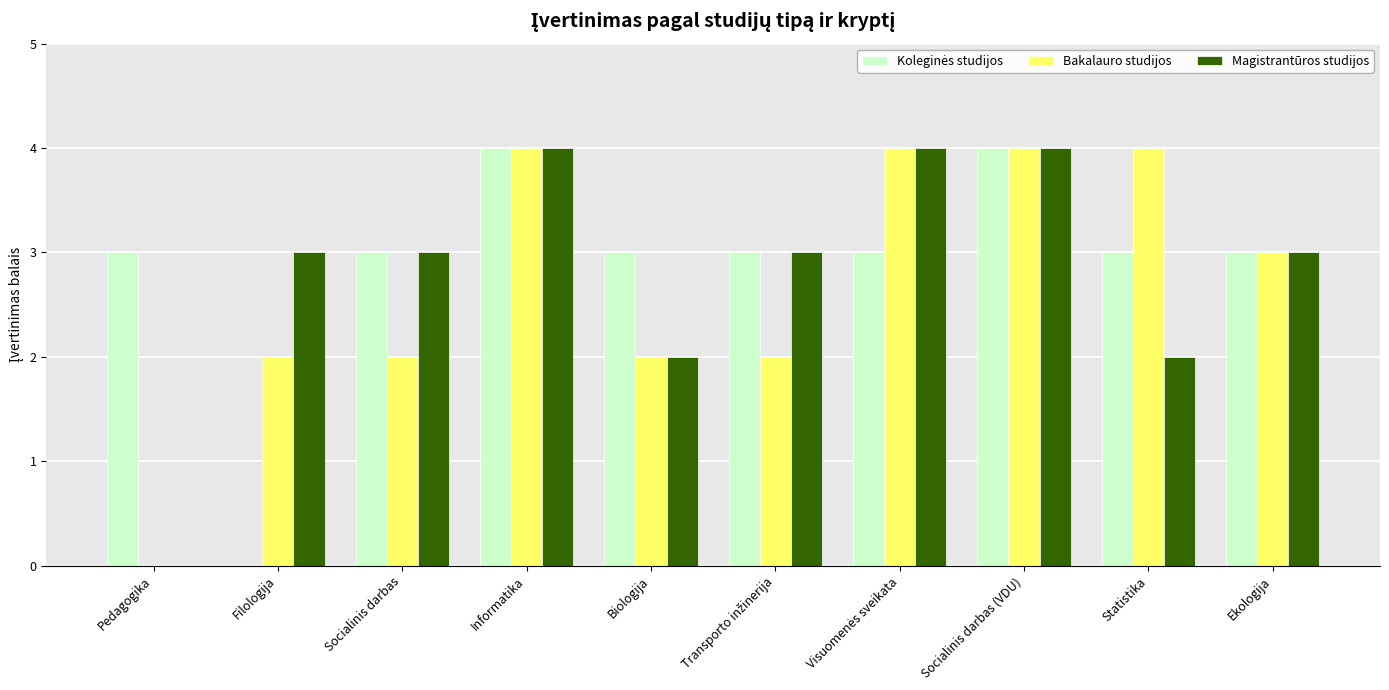

What is the total value across all series at Ekologija?

9